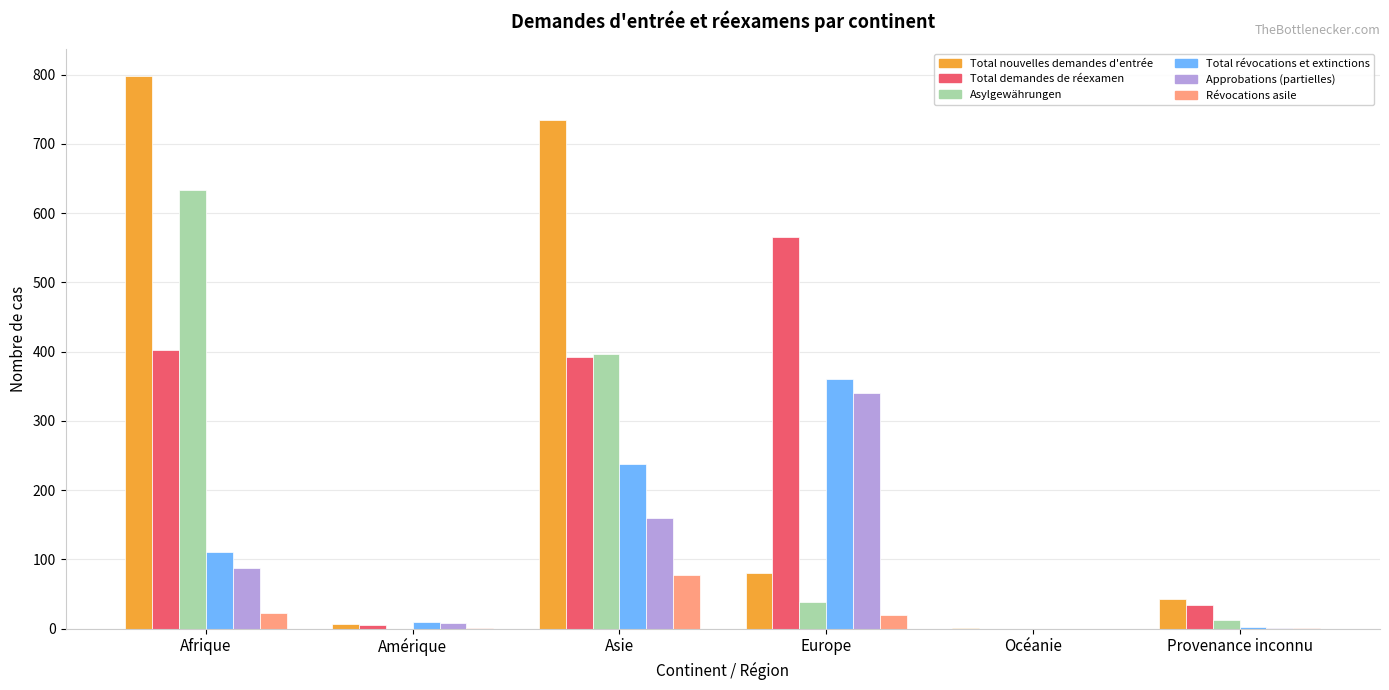

What is the greatest value displayed?

798